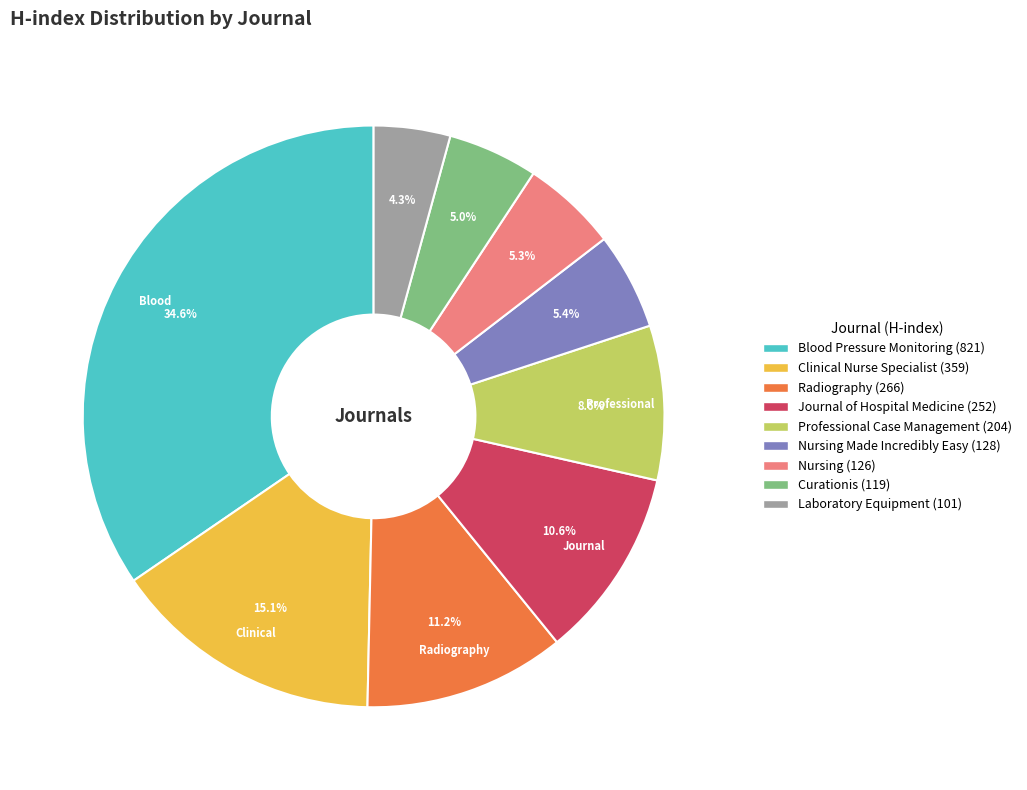

Count the number of slices in the pie.

9